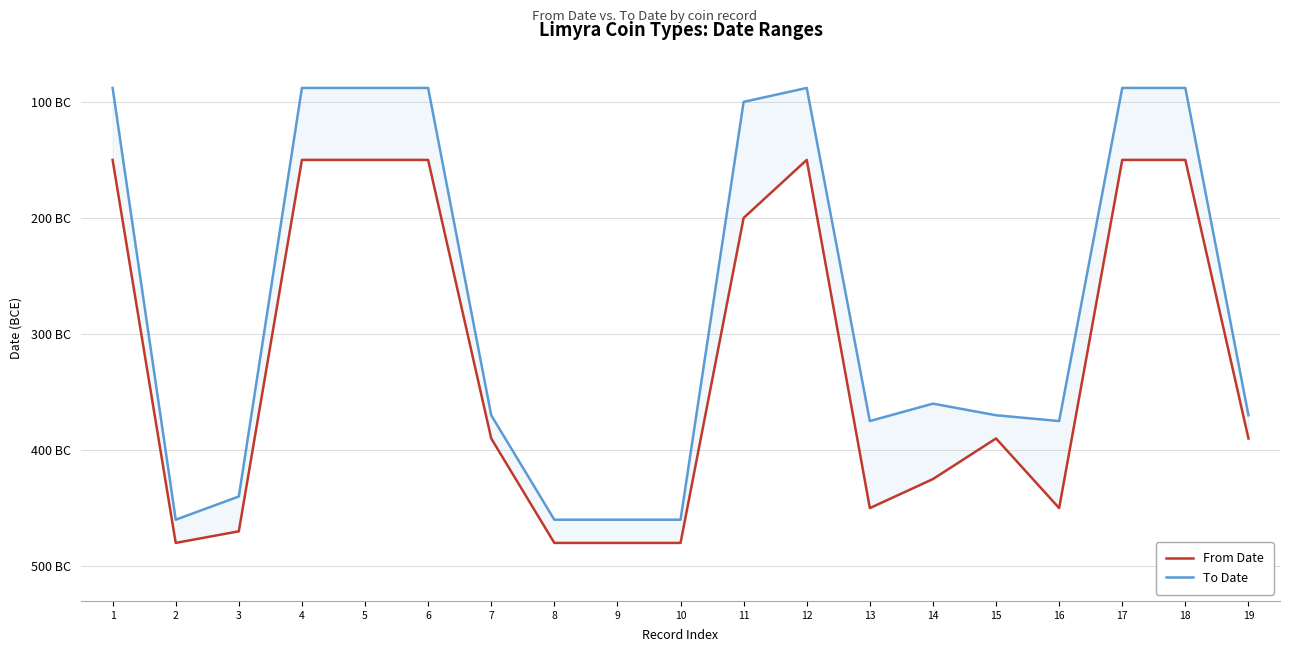

At which label is From Date closest to -315?

7